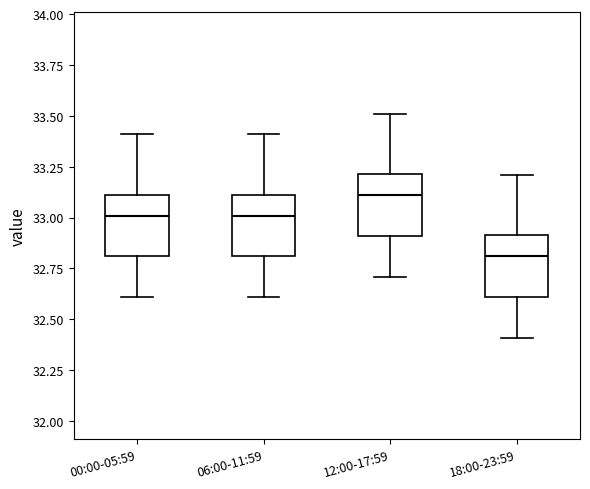

Reading left to right, transcribe this box plot: for each box, give where its median line is, the range the box spans, and where its two whiskers end, as read against the y-axis. The values are not printed on the chart, so give them approximately, as read against the axis.

00:00-05:59: median 33.0, box 32.8 to 33.1, whiskers 32.6 to 33.4
06:00-11:59: median 33.0, box 32.8 to 33.1, whiskers 32.6 to 33.4
12:00-17:59: median 33.1, box 32.9 to 33.2, whiskers 32.7 to 33.5
18:00-23:59: median 32.8, box 32.6 to 32.9, whiskers 32.4 to 33.2